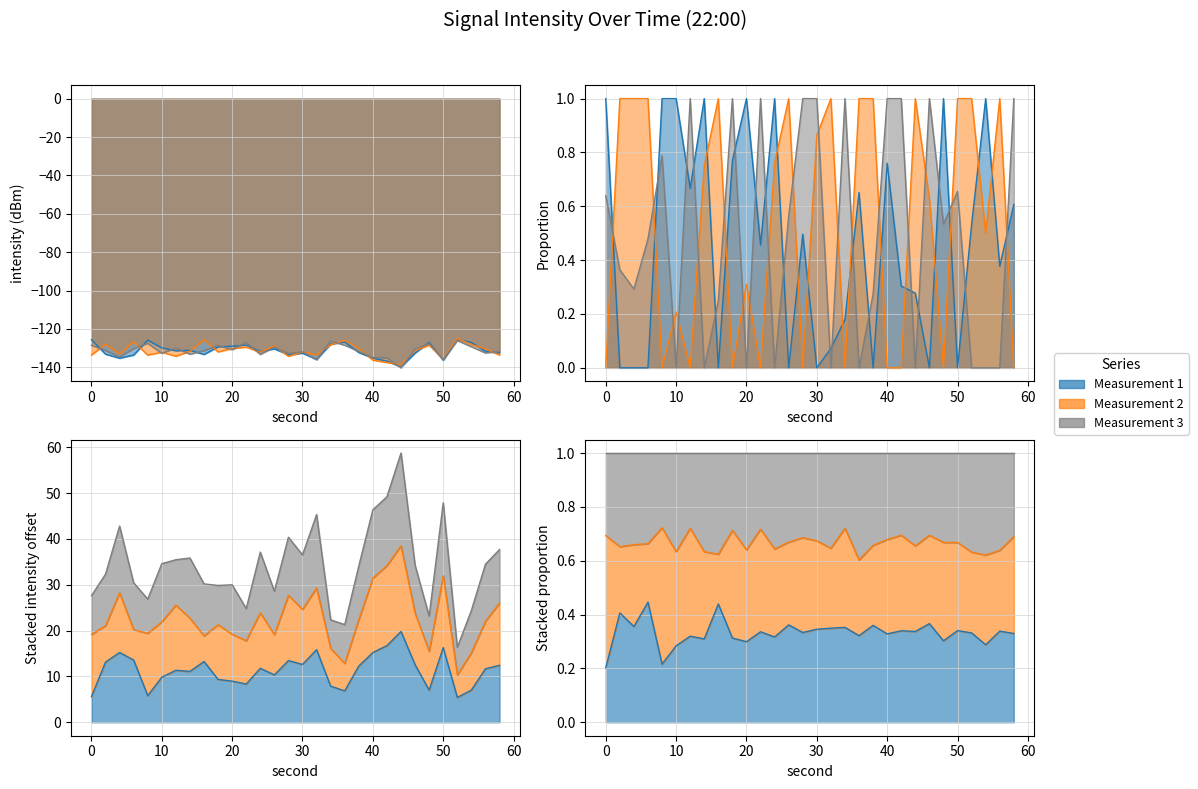

How many lines are shown in the chart?

3